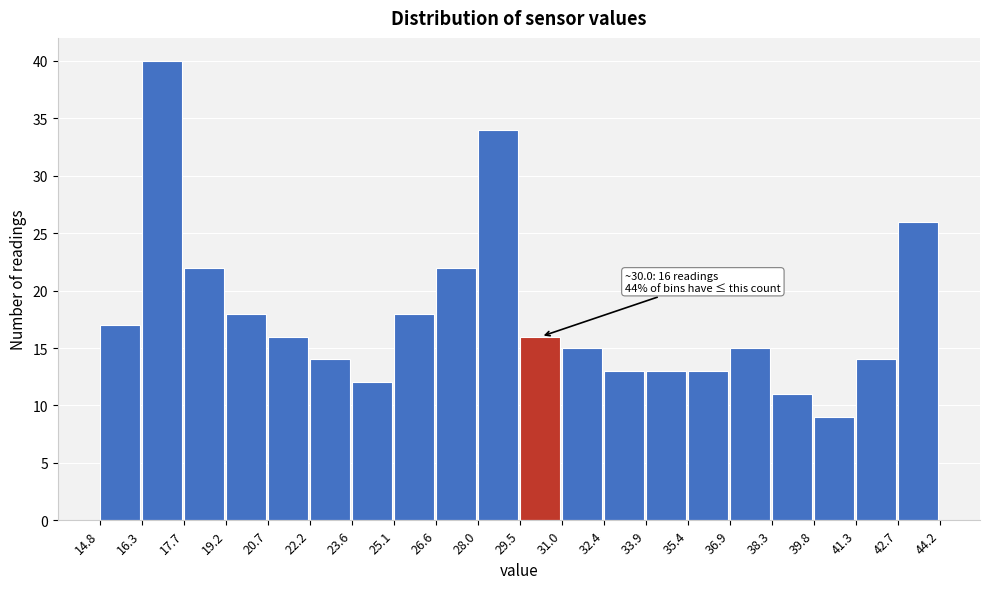

Over which range of the x-axis is the bar tallest?

16.3 to 17.7